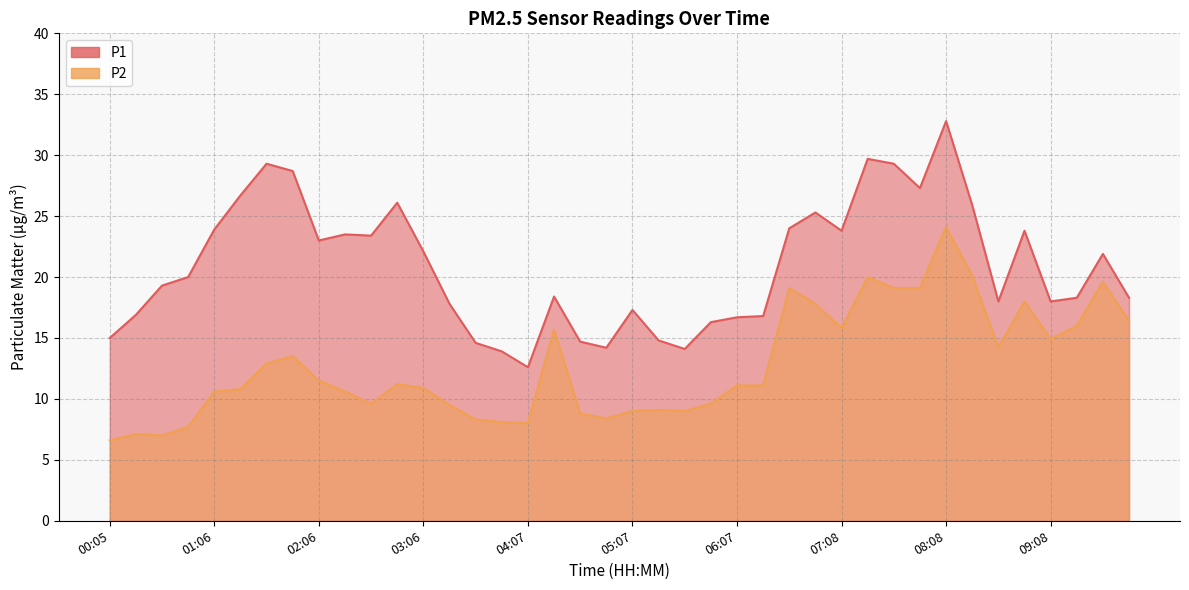

What is the difference between the maximum and minimum values in the P2 series?

17.5